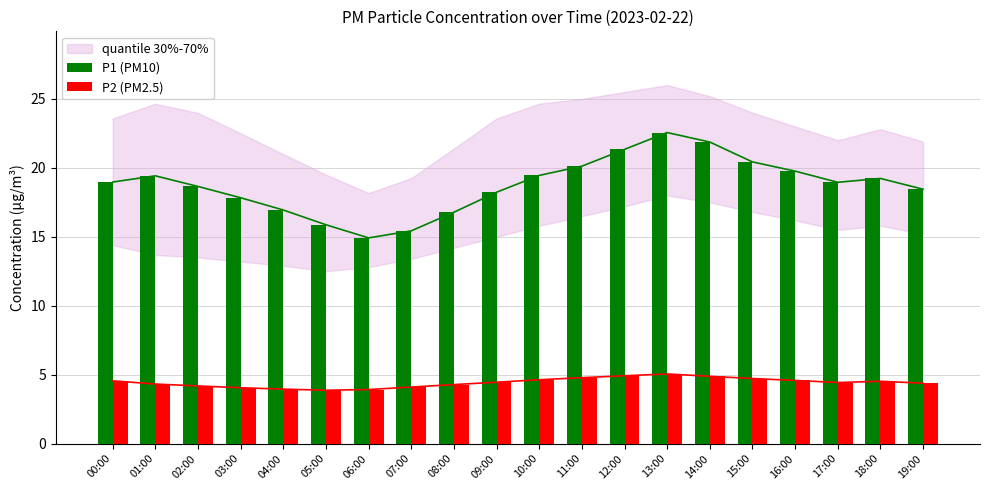

What is the label of the 19th bar from the left?

18:00